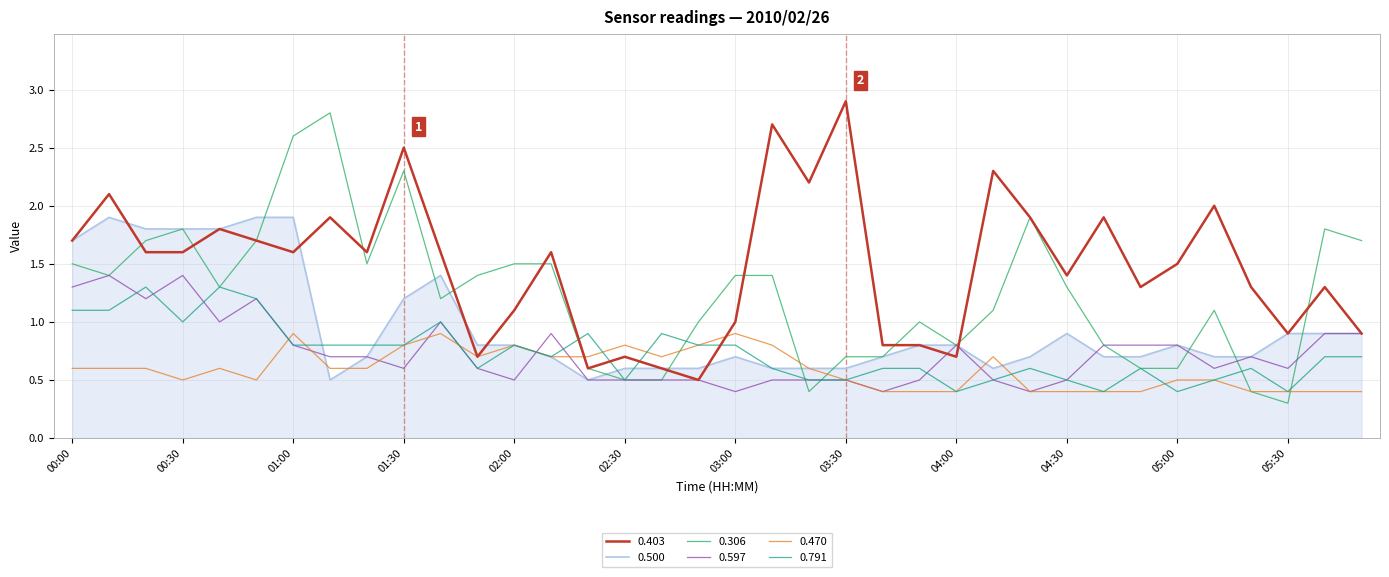

Which series has the largest total across all categories?

0.403